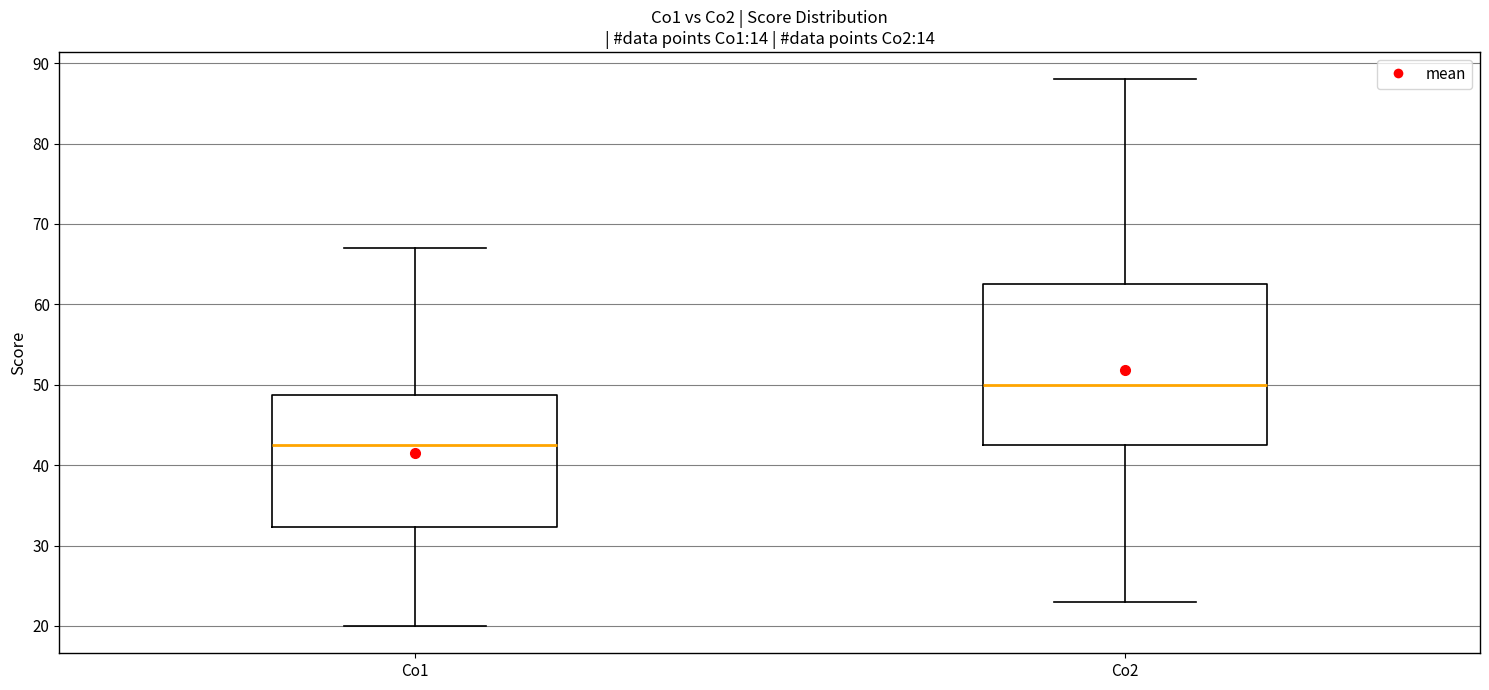

Comparing the boxes themselves (not the whiskers), which one is the tallest?

Co2